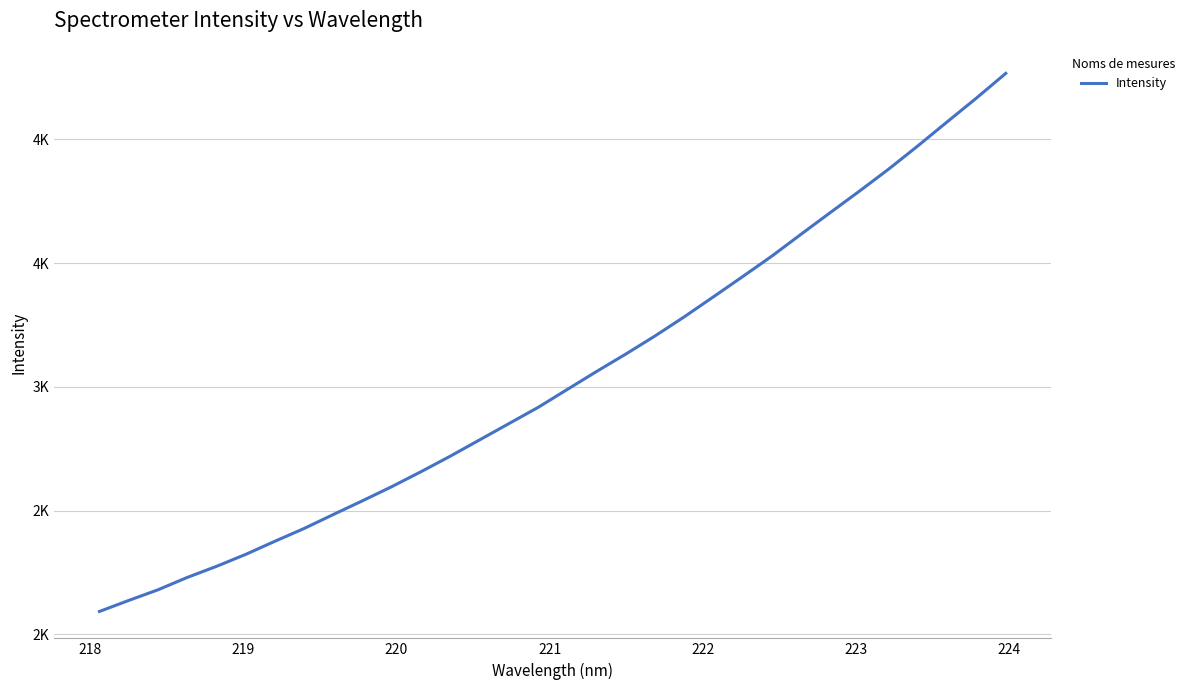

Does the chart have visible grid lines?

Yes